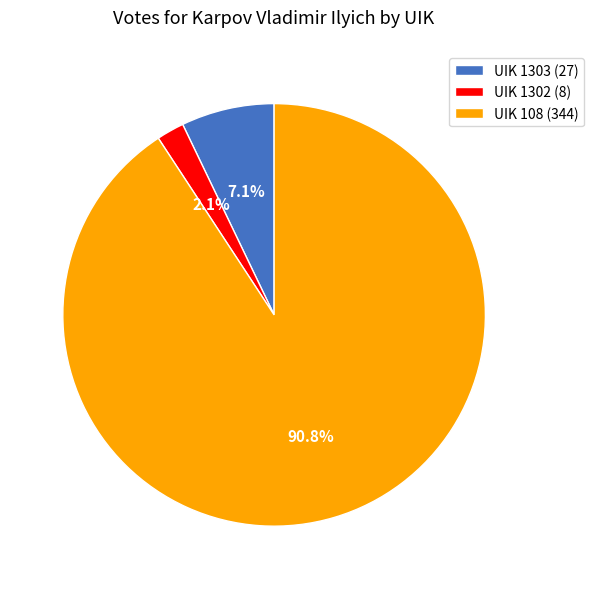

What is the smallest slice in the pie chart?

UIK 1302